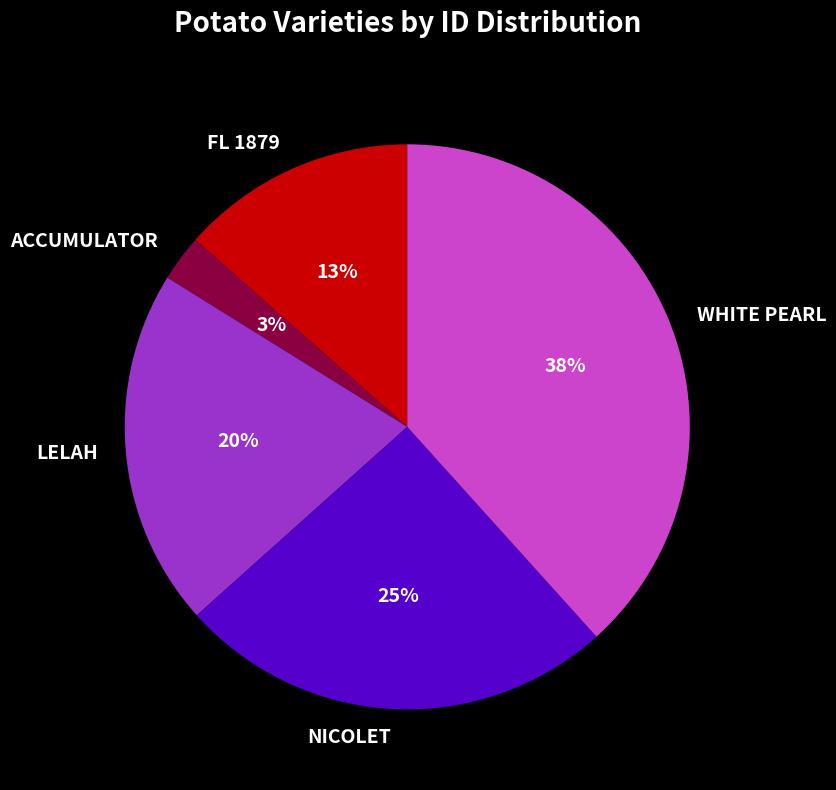

Which category has the biggest portion of the pie?

WHITE PEARL